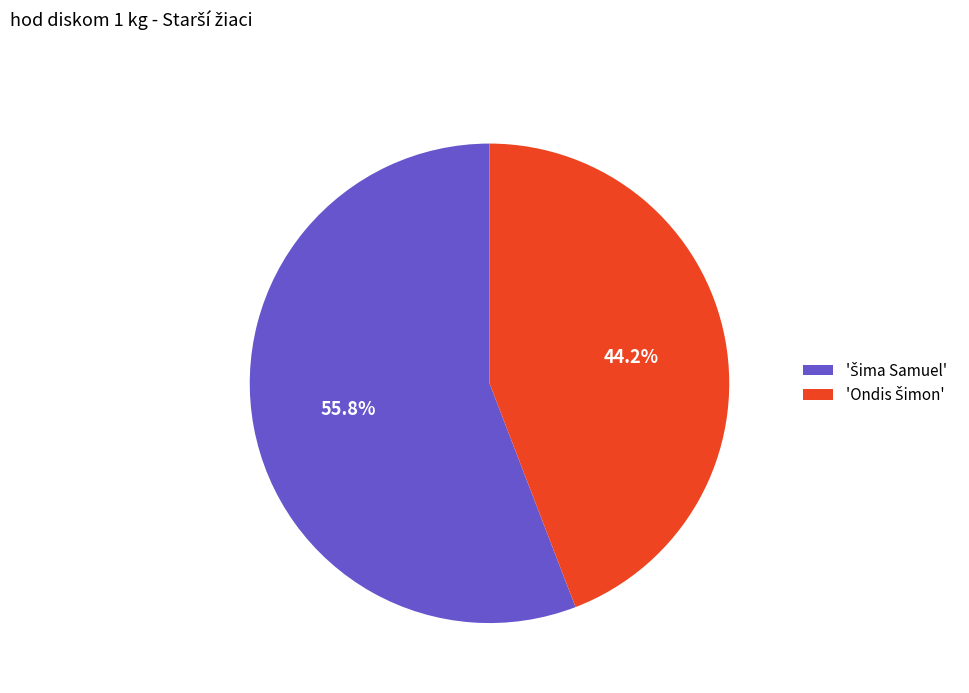

Does any single category account for the majority?

Yes